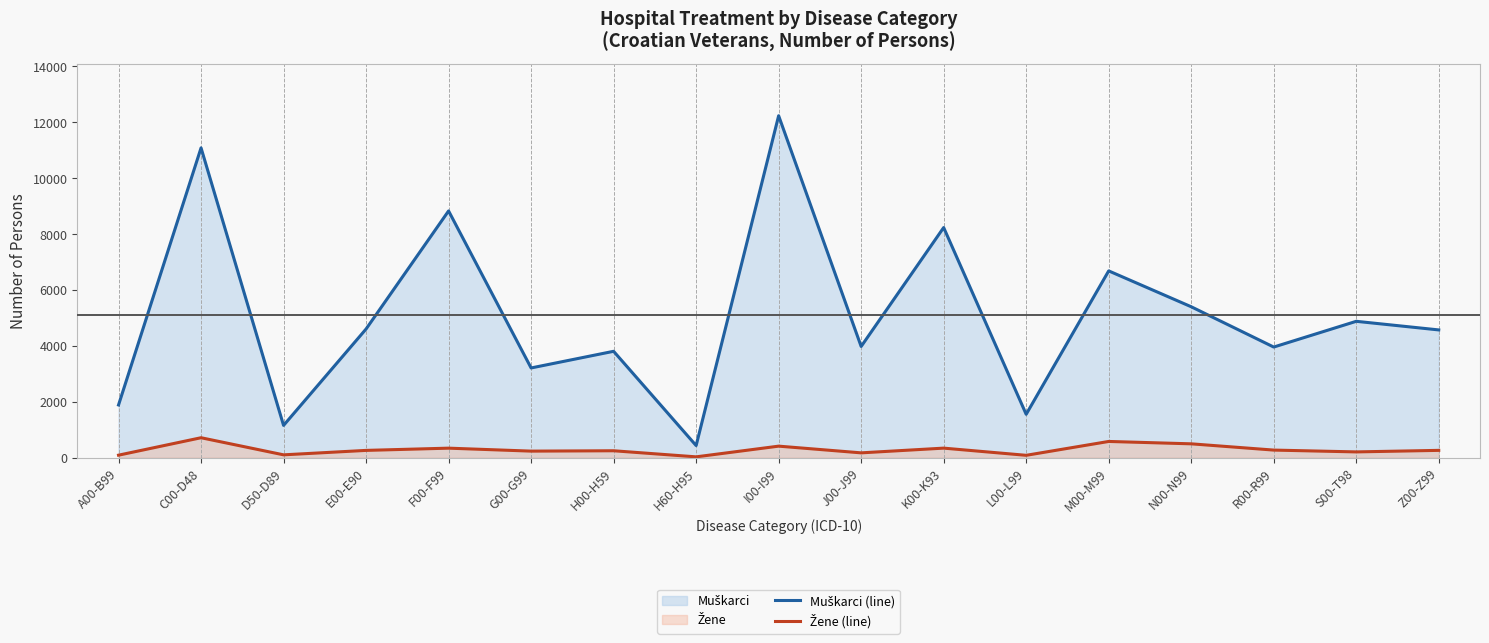

Which series has the widest spread of values?

Muškarci (line)